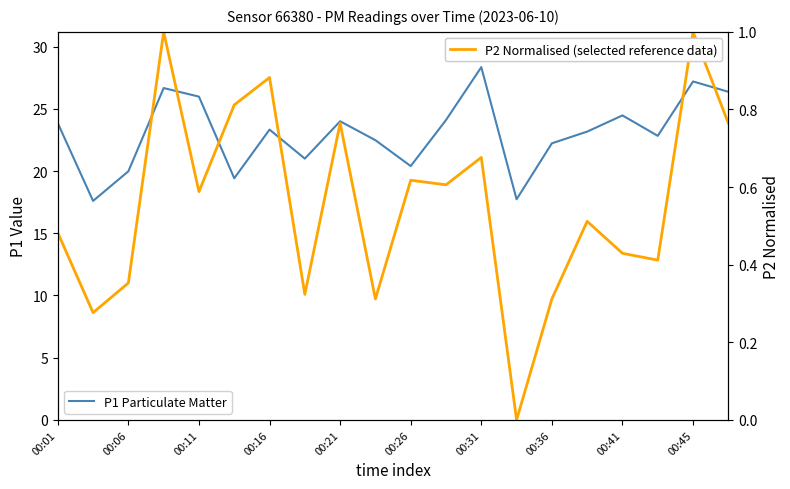

Which series has the largest total across all categories?

P1